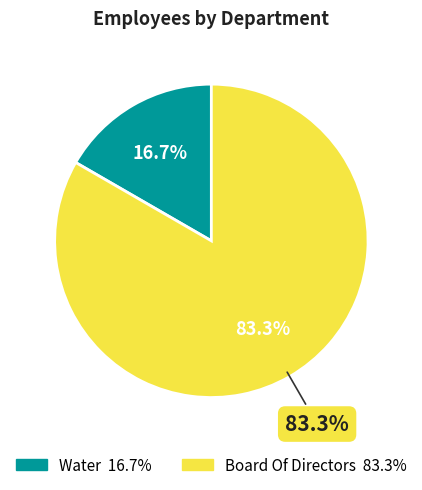

Between Water and Board Of Directors, which is larger?

Board Of Directors